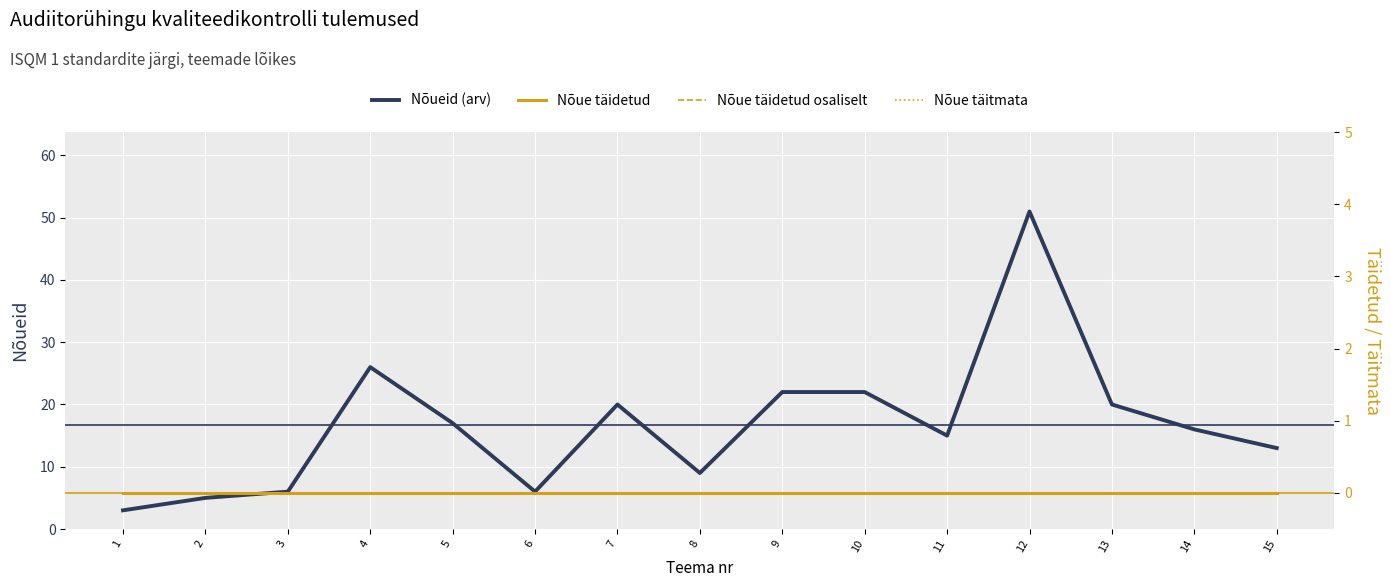

Reading left to right, list all the values displayed in this chart.

Nõueid (arv): 1=3	2=5	3=6	4=26	5=17	6=6	7=20	8=9	9=22	10=22	11=15	12=51	13=20	14=16	15=13
Nõue täidetud: 1=0	2=0	3=0	4=0	5=0	6=0	7=0	8=0	9=0	10=0	11=0	12=0	13=0	14=0	15=0
Nõue täidetud osaliselt: 1=0	2=0	3=0	4=0	5=0	6=0	7=0	8=0	9=0	10=0	11=0	12=0	13=0	14=0	15=0
Nõue täitmata: 1=0	2=0	3=0	4=0	5=0	6=0	7=0	8=0	9=0	10=0	11=0	12=0	13=0	14=0	15=0